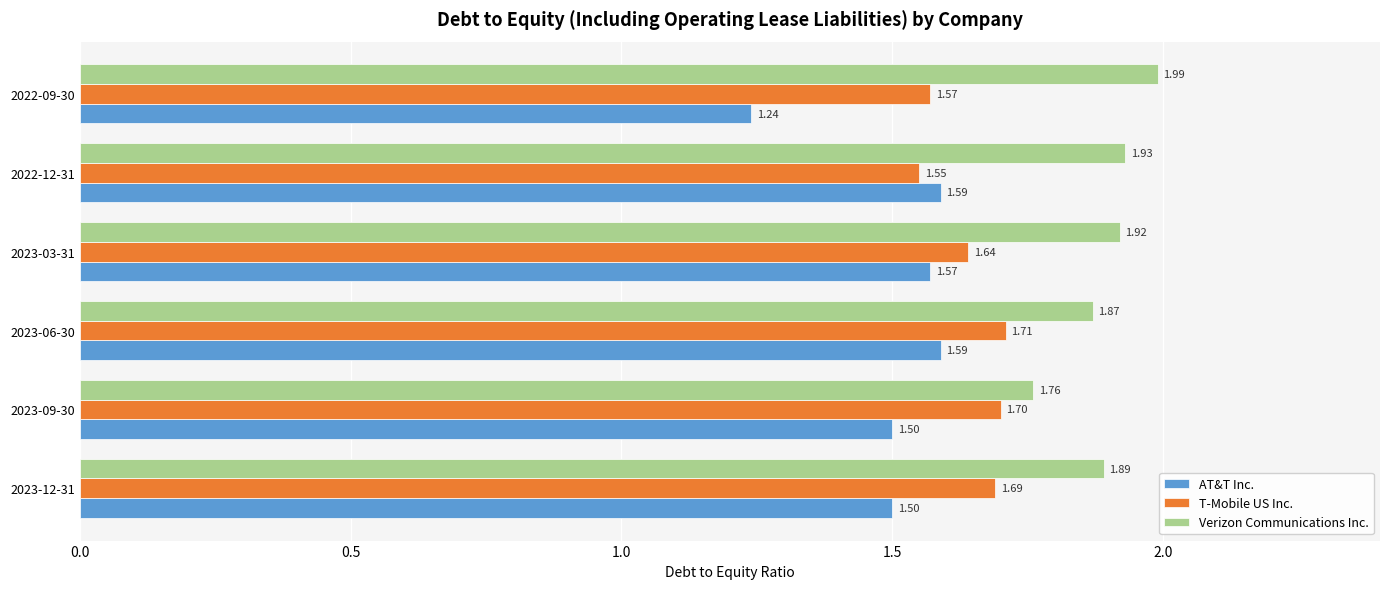

List the series in order of their overall mean, lowest first.

AT&T Inc., T-Mobile US Inc., Verizon Communications Inc.